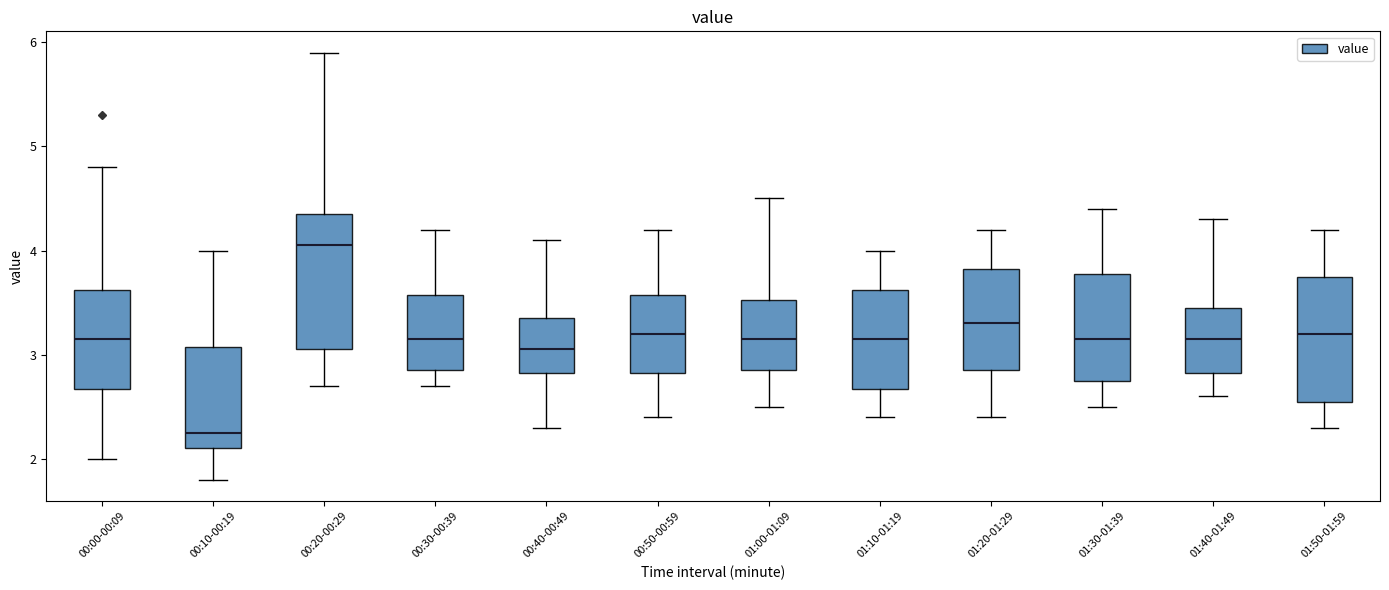

Which box's median line is the lowest?

00:10-00:19